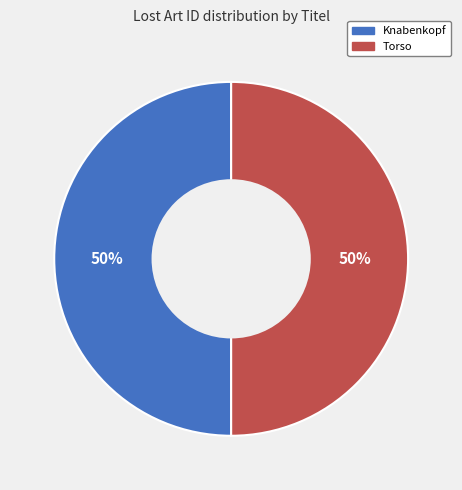

What is the ratio of the value at Torso to the value at Knabenkopf?

1.0